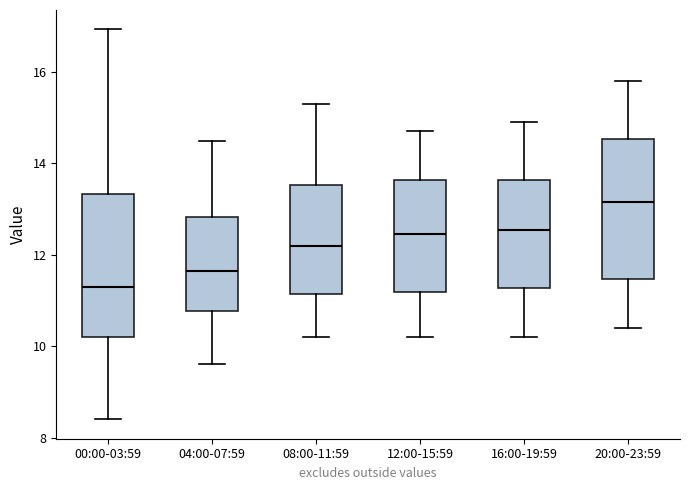

Which box has the highest median line?

20:00-23:59